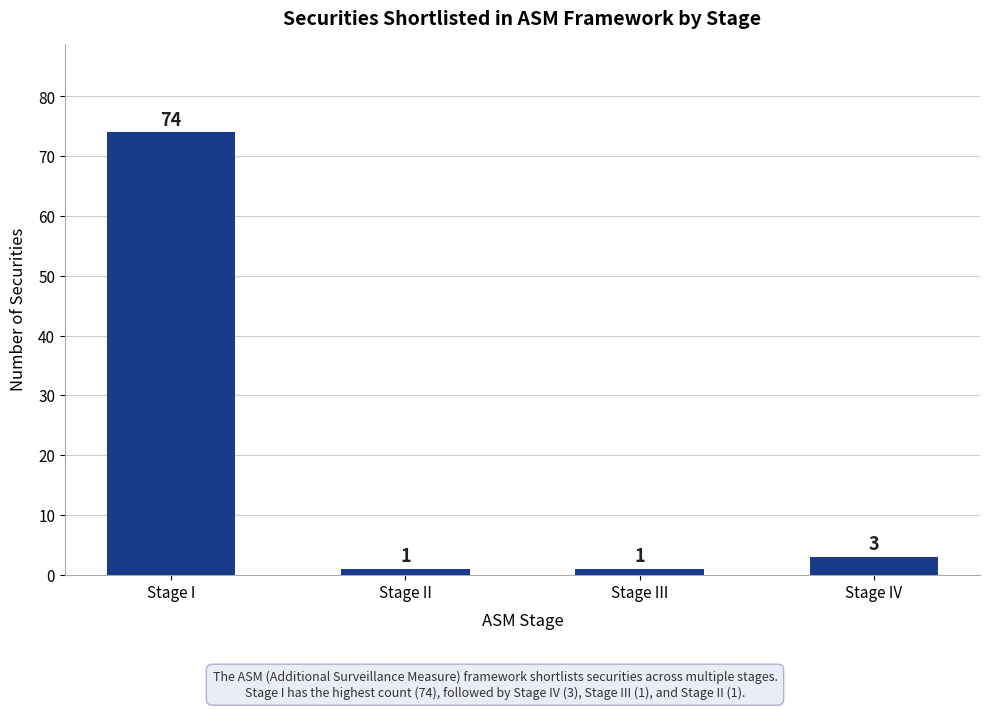

What is the maximum value shown in the chart?

74